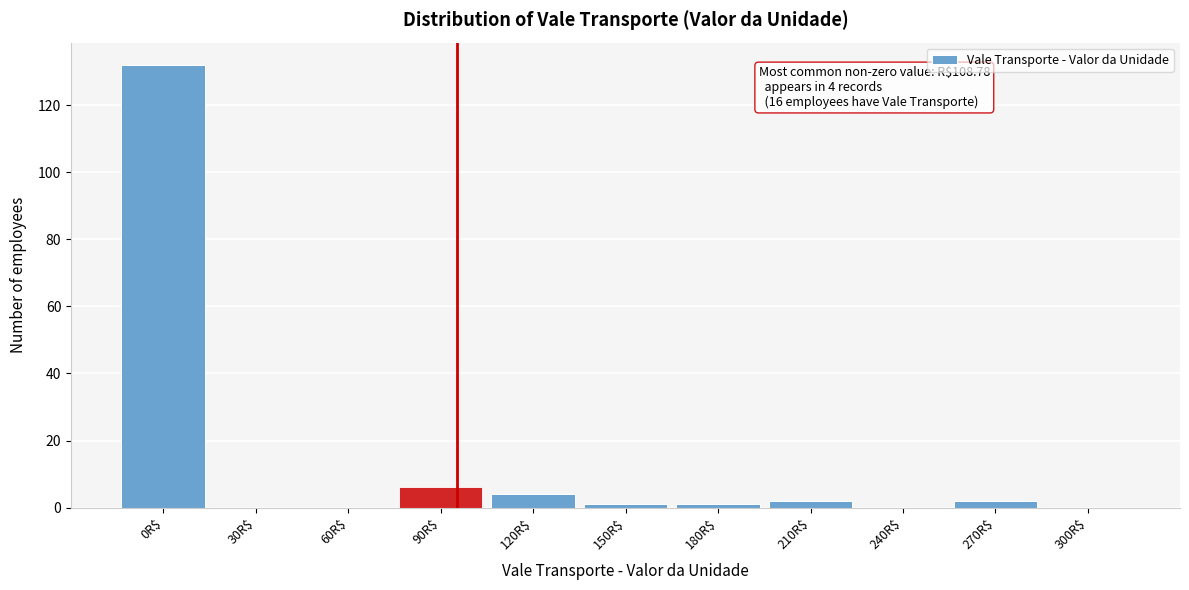

What is the greatest value displayed?

132